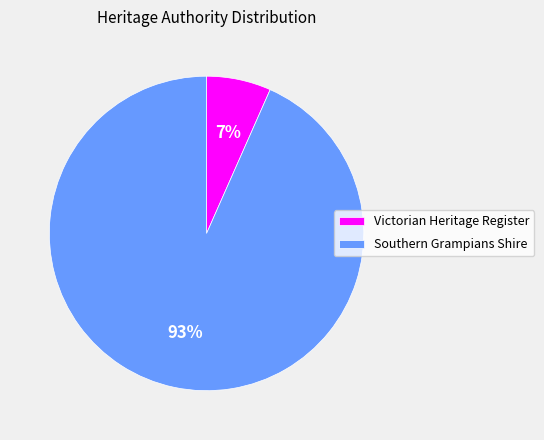

How many slices are in this pie chart?

2